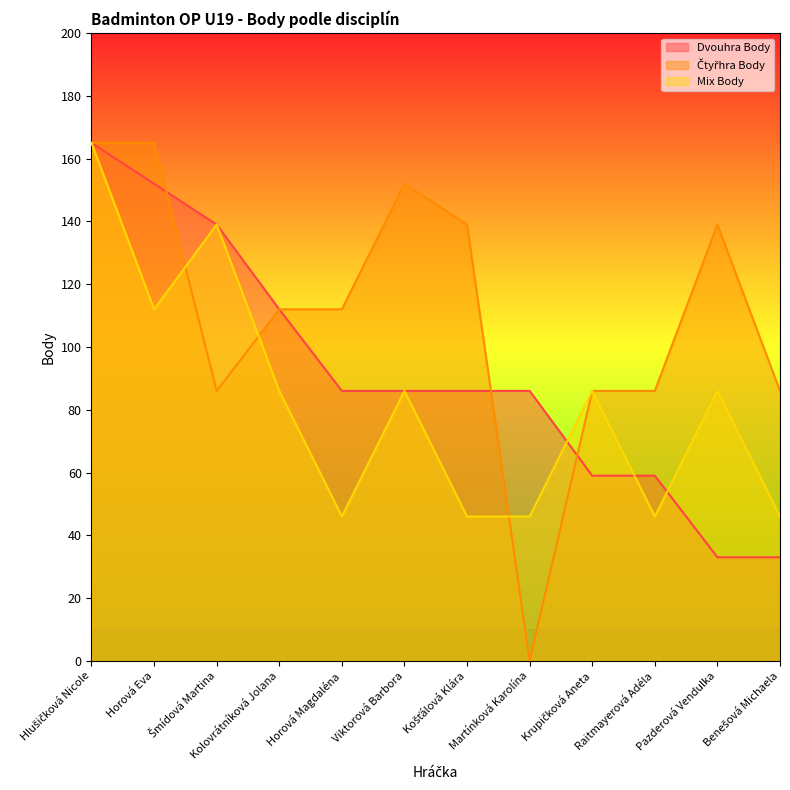

How many values in the Dvouhra Body series are below 86?

4